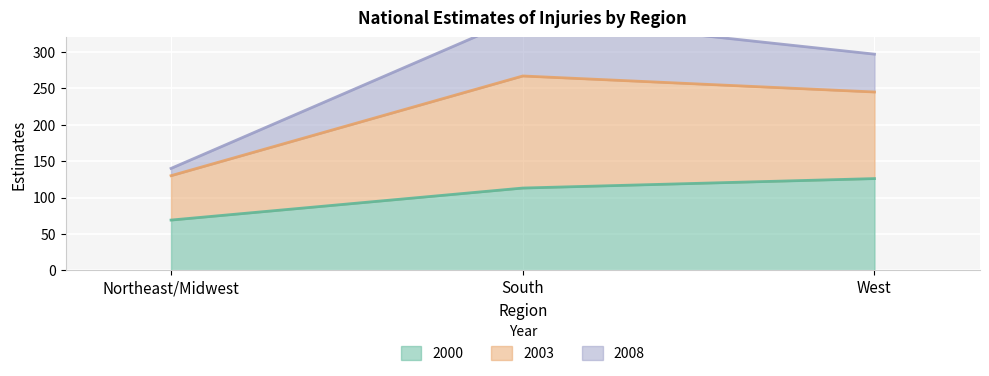

What is the highest value of the 2000 series?

126